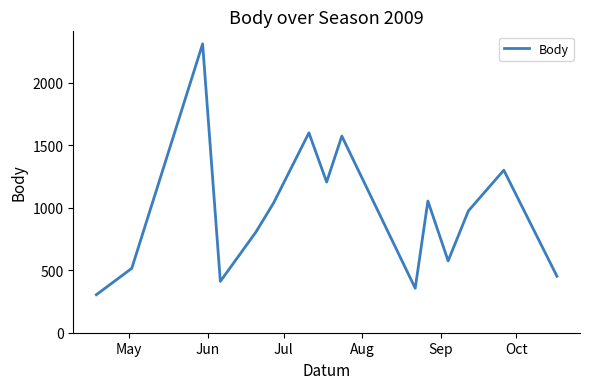

What is the greatest value displayed?

2312